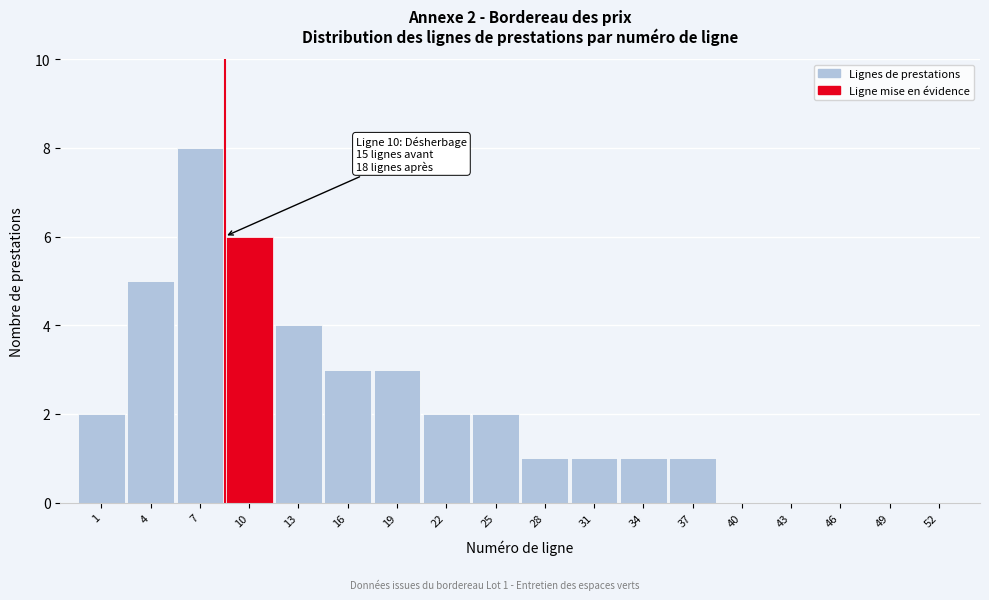

Reading left to right, extract all data points from this chart.

1=2	4=5	7=8	10=6	13=4	16=3	19=3	22=2	25=2	28=1	31=1	34=1	37=1	40=0	43=0	46=0	49=0	52=0